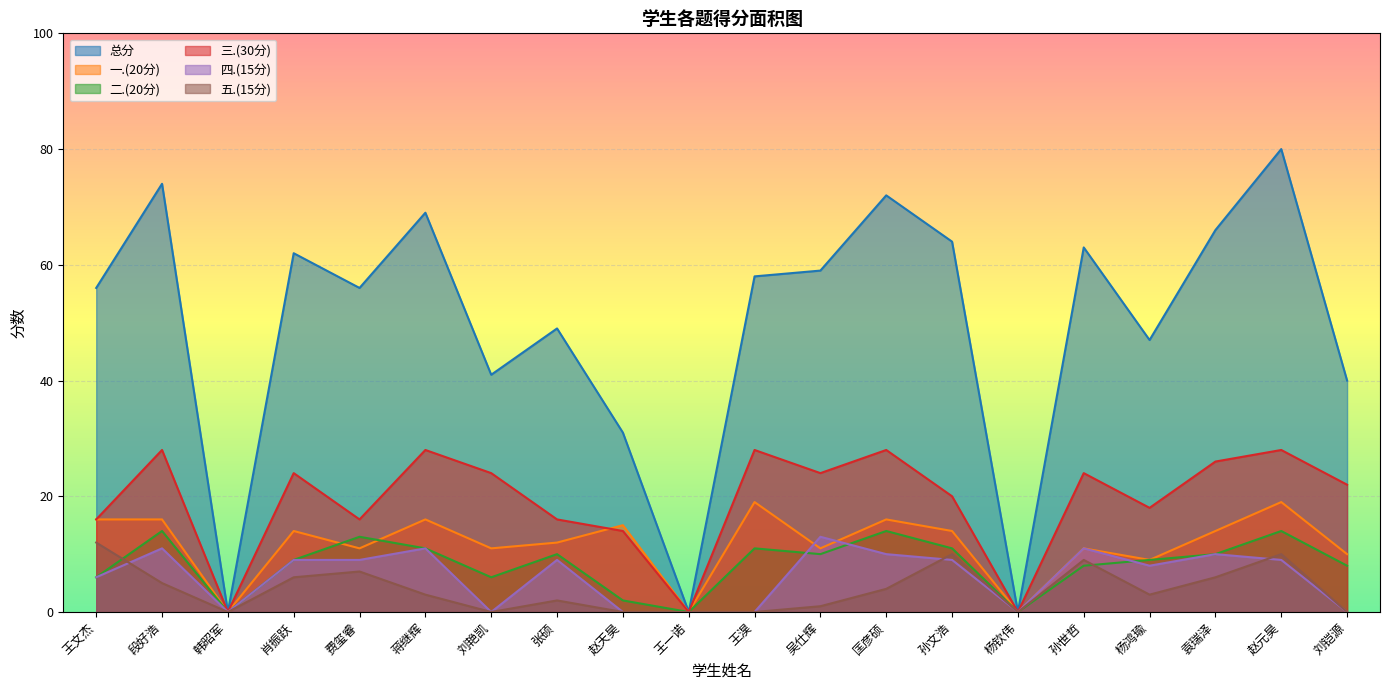

What is the label of the 13th point from the left?

匡彦硕